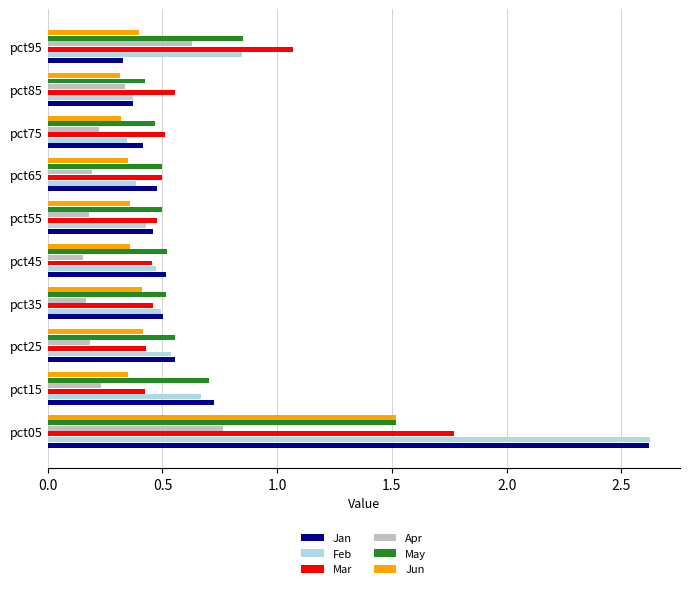

Where is Feb nearest to the value 1?

pct95